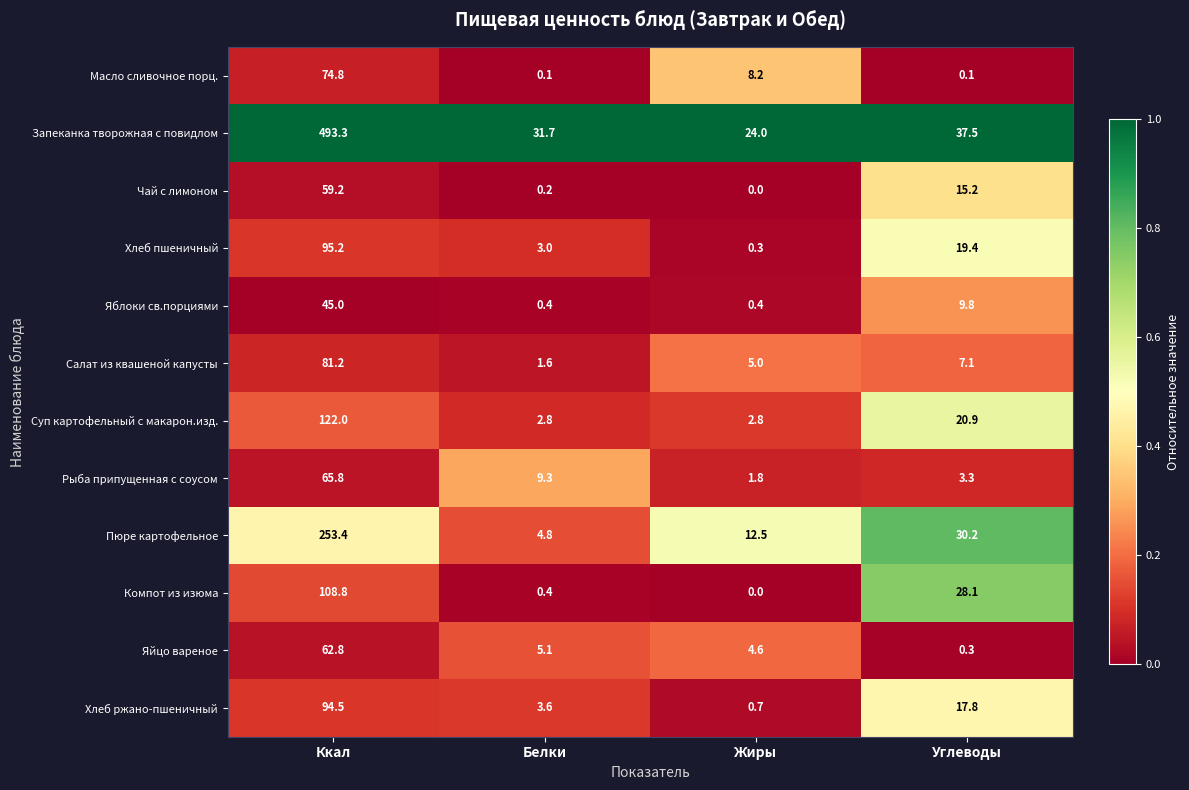

What is the difference between the second highest and minimum values in the Рыба припущенная с соусом series?

7.5